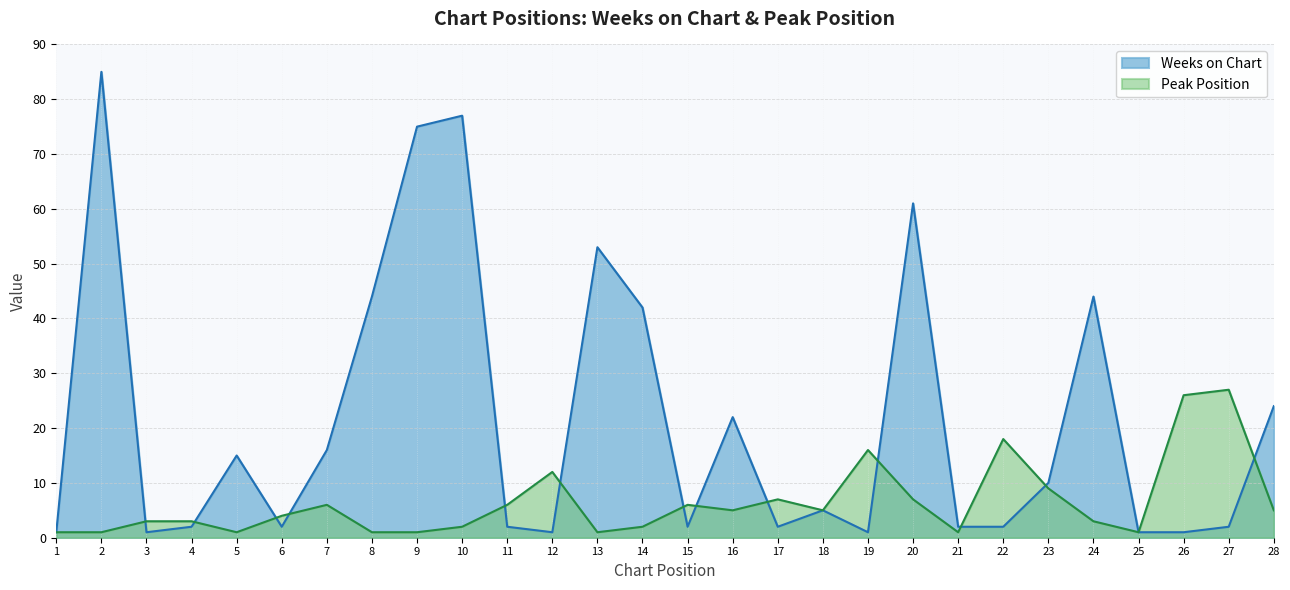

What is the lowest value of the Weeks on Chart series?

1